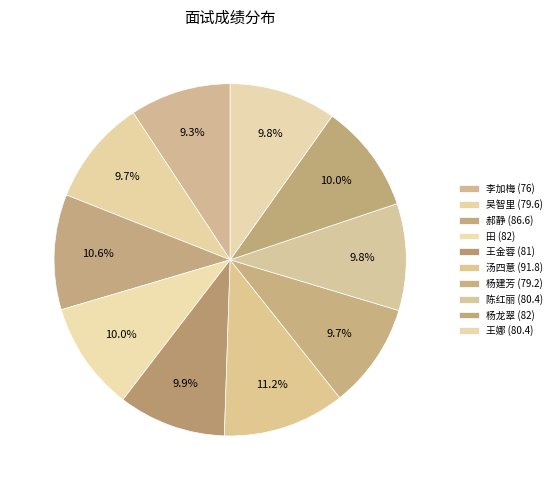

To the nearest percent, what is the average slice percentage?

10%